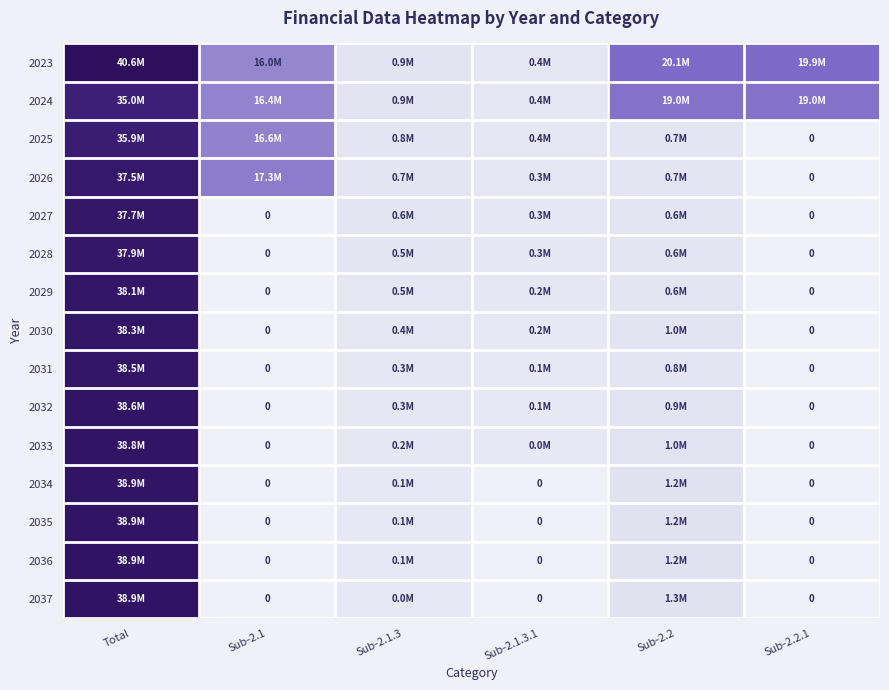

True or false: 2034 has a value of 76197.2 at Sub-2.1.3.

False